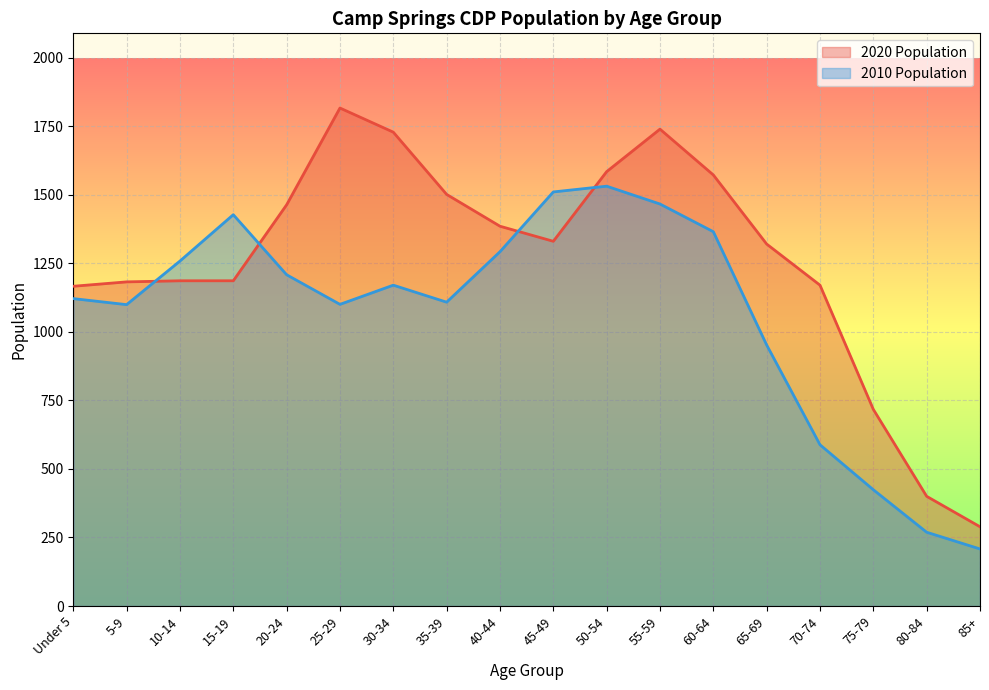

Which category has the highest value in the 2010 Population series?

50-54